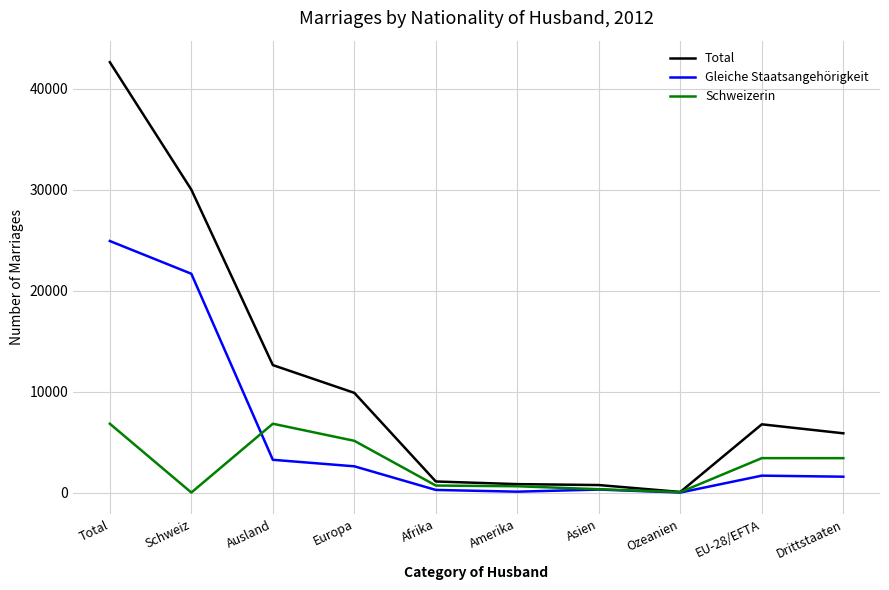

What is the greatest value displayed?

42654